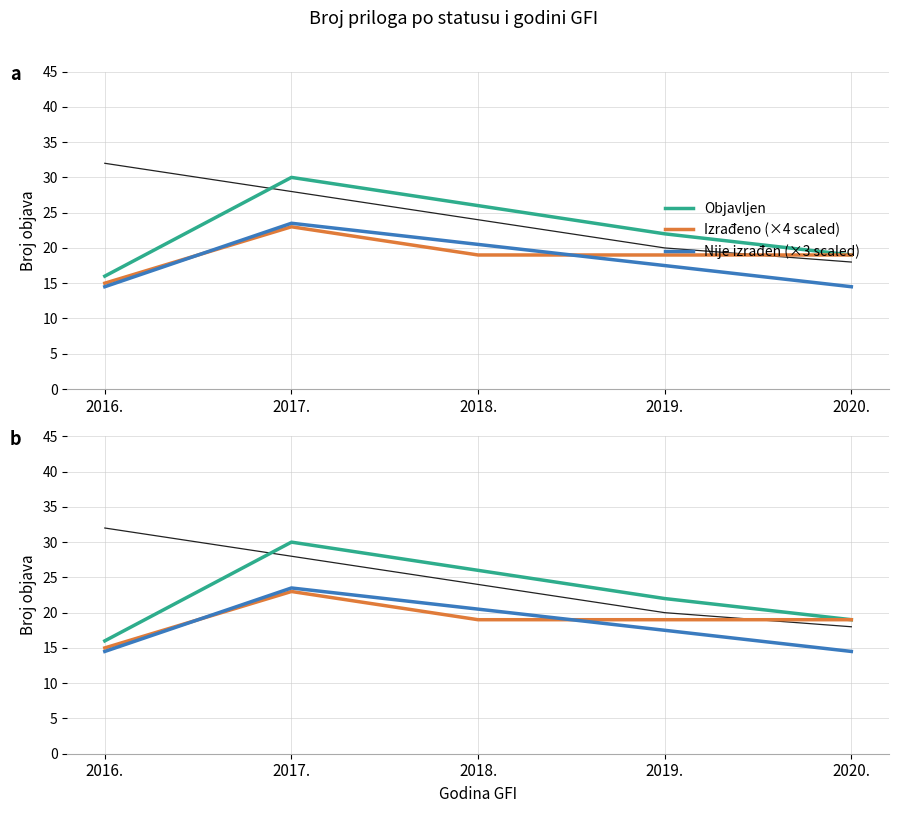

What is the smallest value displayed?

14.5